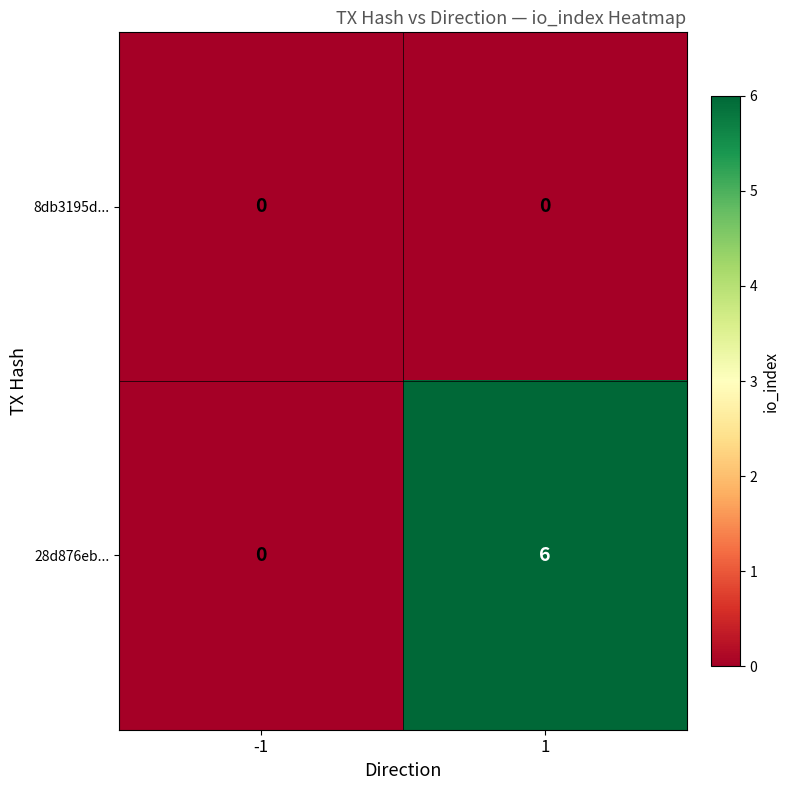

What is the difference between the 28d876eb... values at 1 and -1?

6